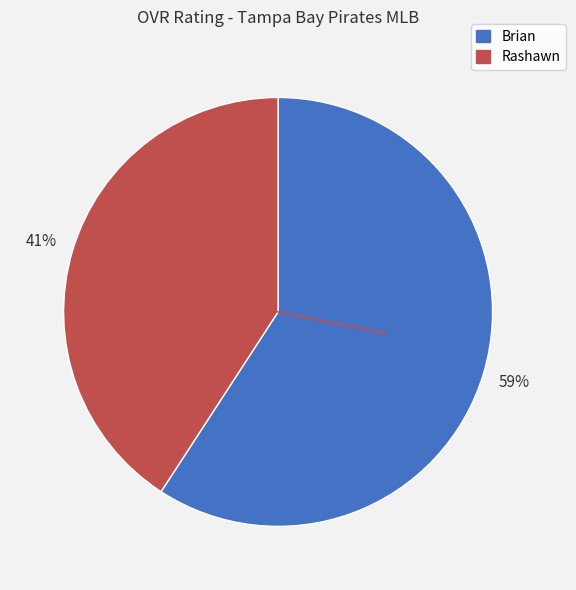

What is the largest slice in the pie chart?

Brian